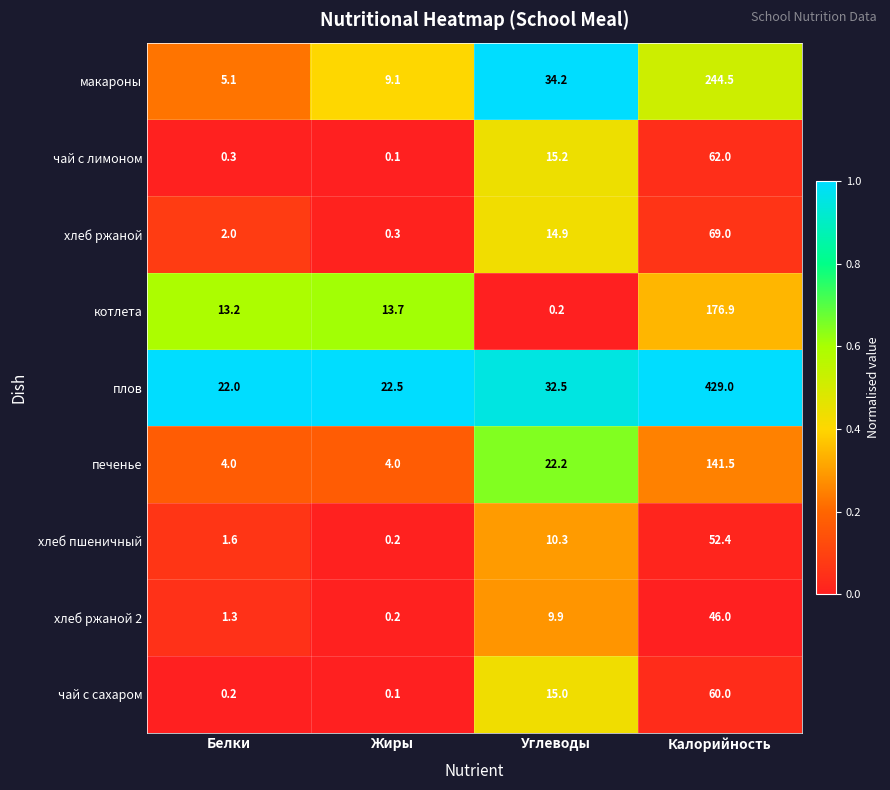

What is the difference between the second highest and minimum values in the хлеб ржаной series?

14.6